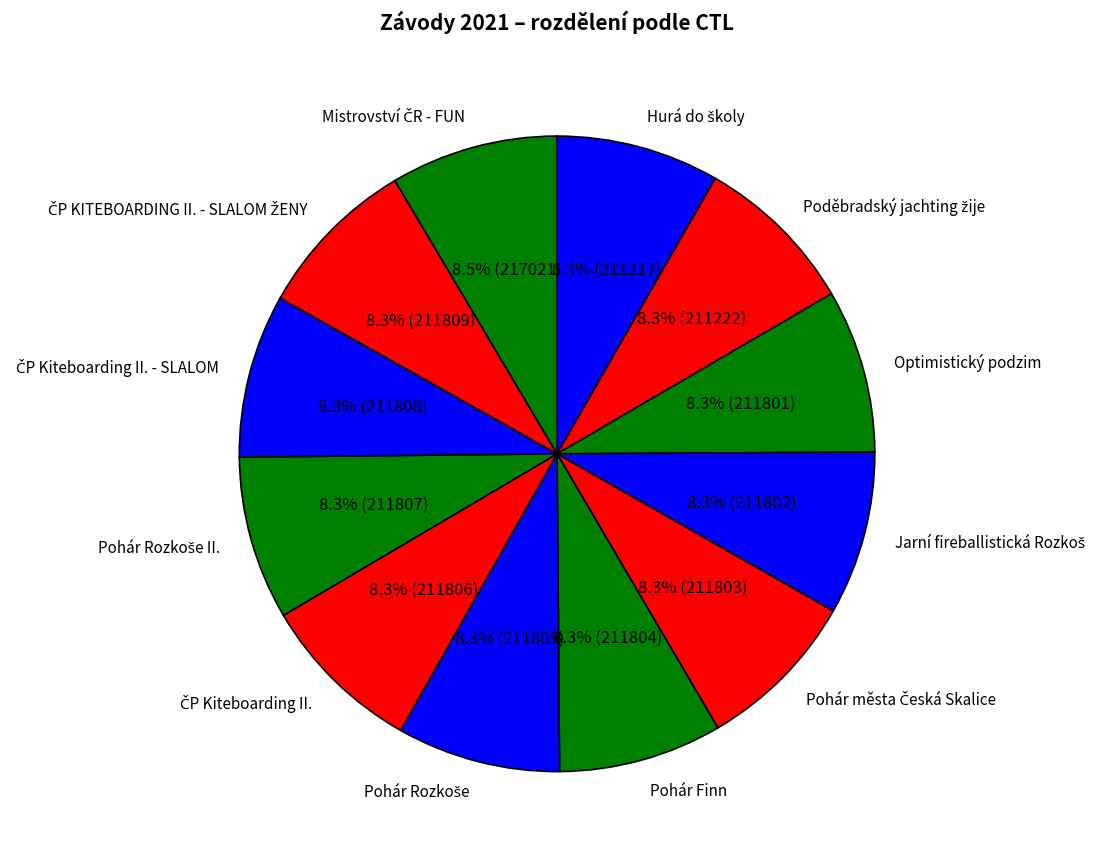

To the nearest percent, what portion does Optimistický podzim represent?

8%